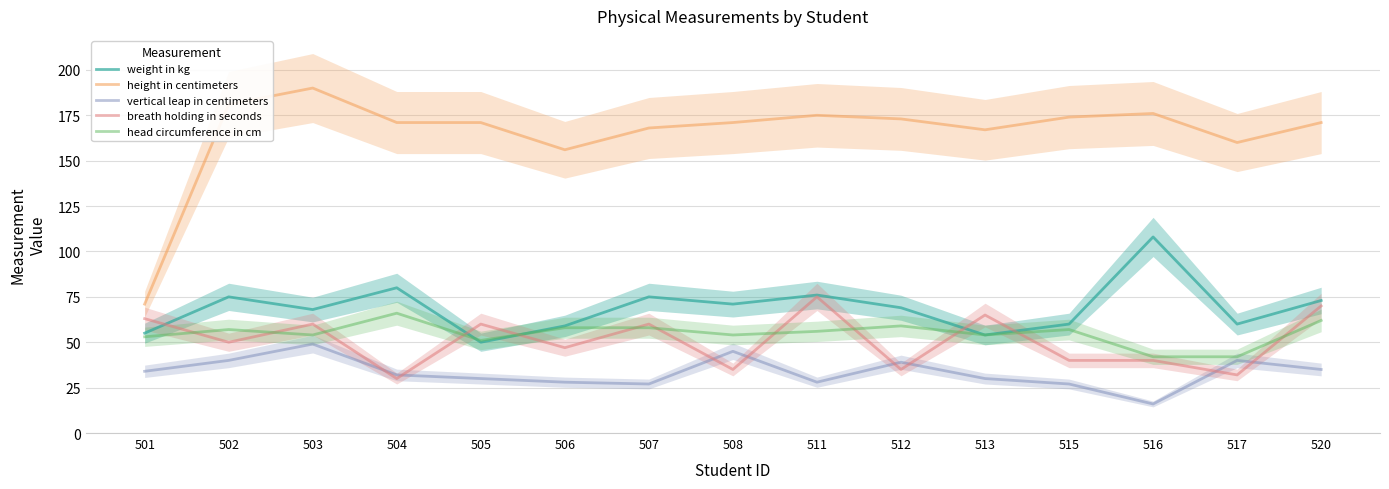

The value of head circumference in cm at 502 is 57. True or false?

True